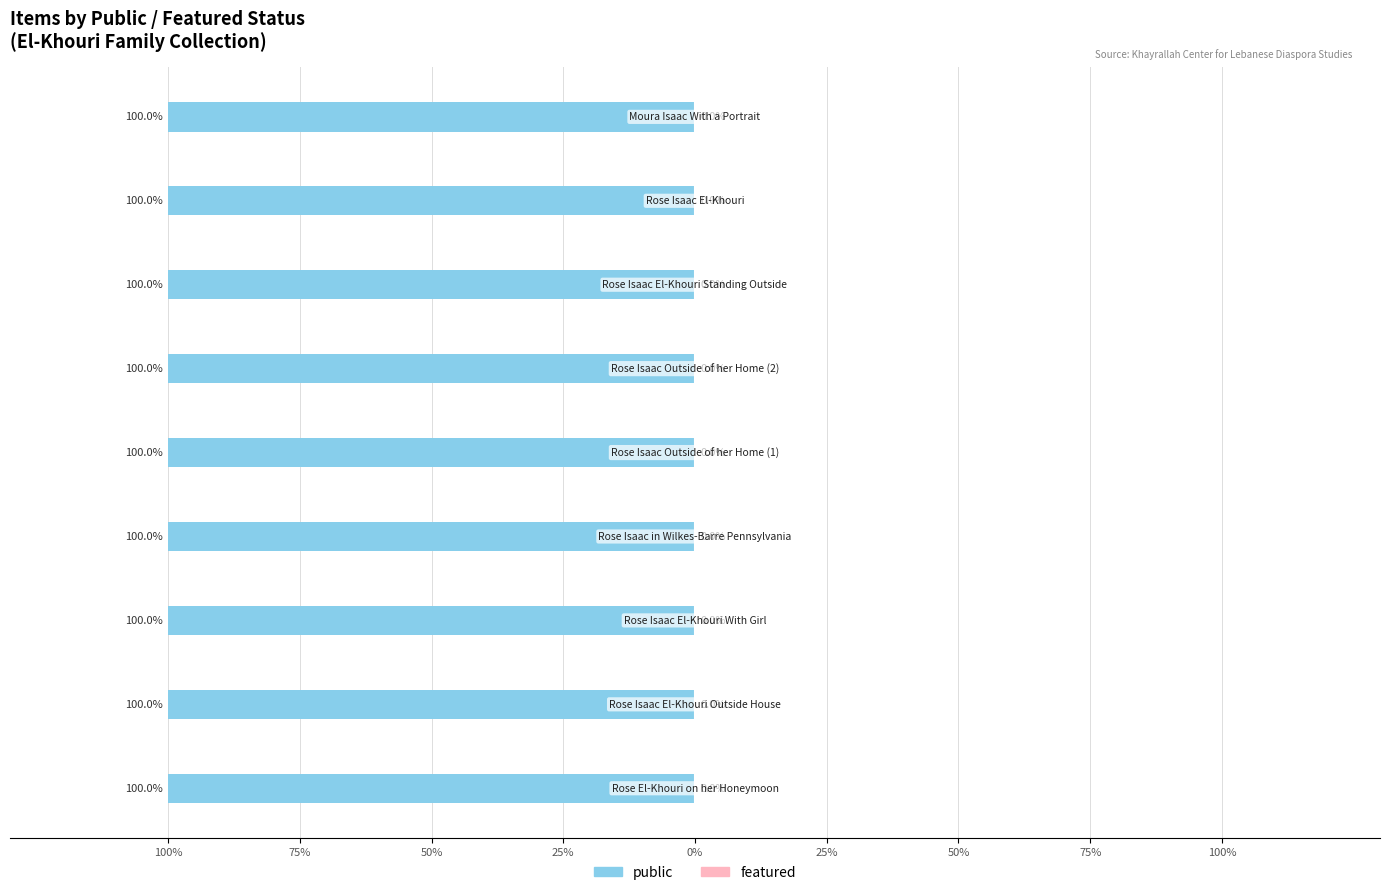

How many data points does each series have?

9